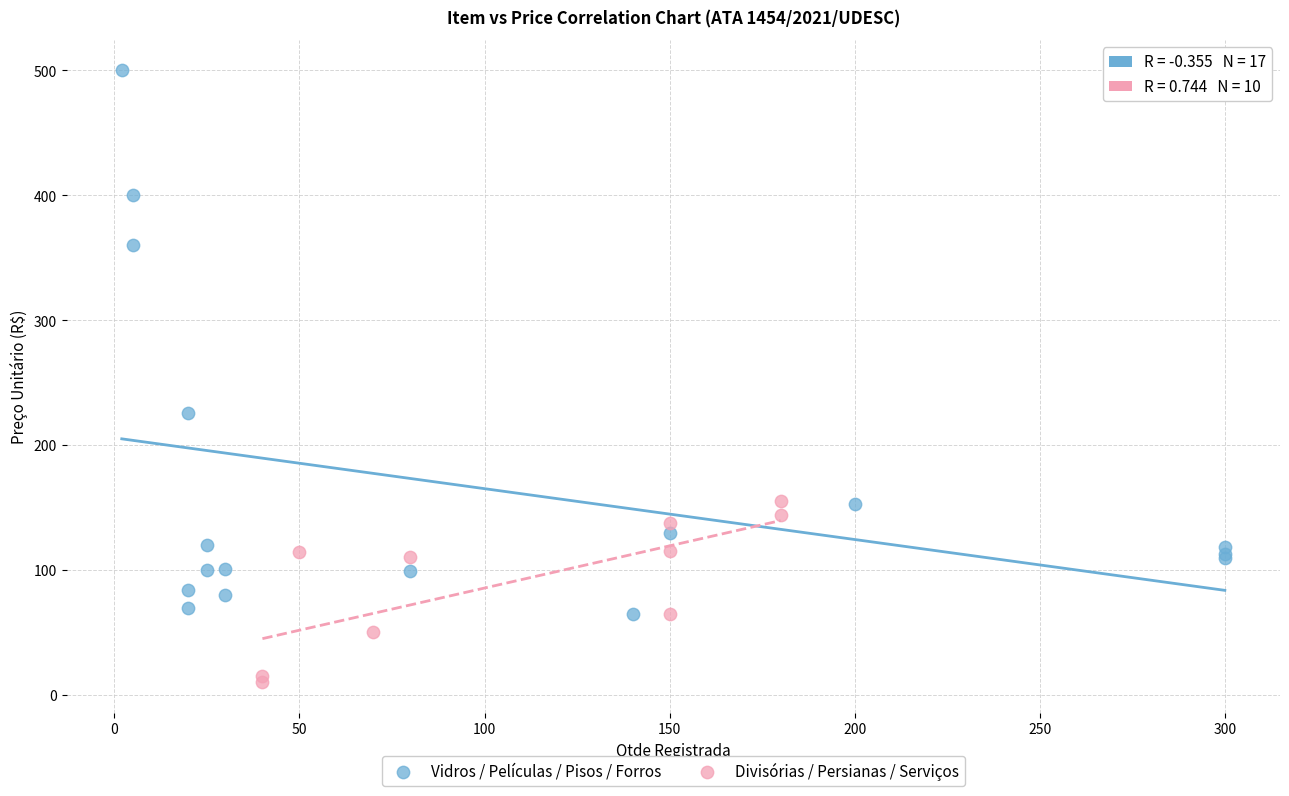

Which series contains the lowest Y value?

Divisórias / Persianas / Serviços